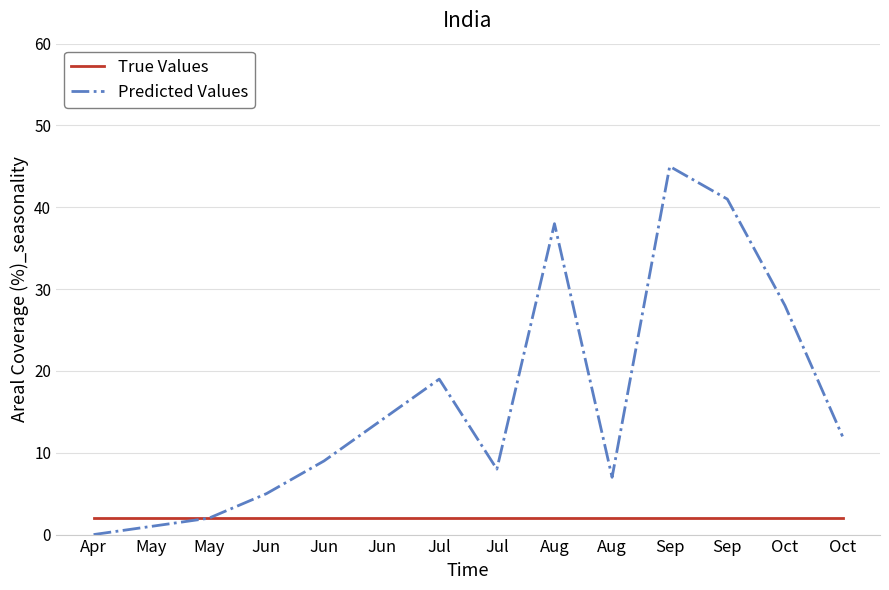

What are all the series names shown in the legend?

True Values, Predicted Values